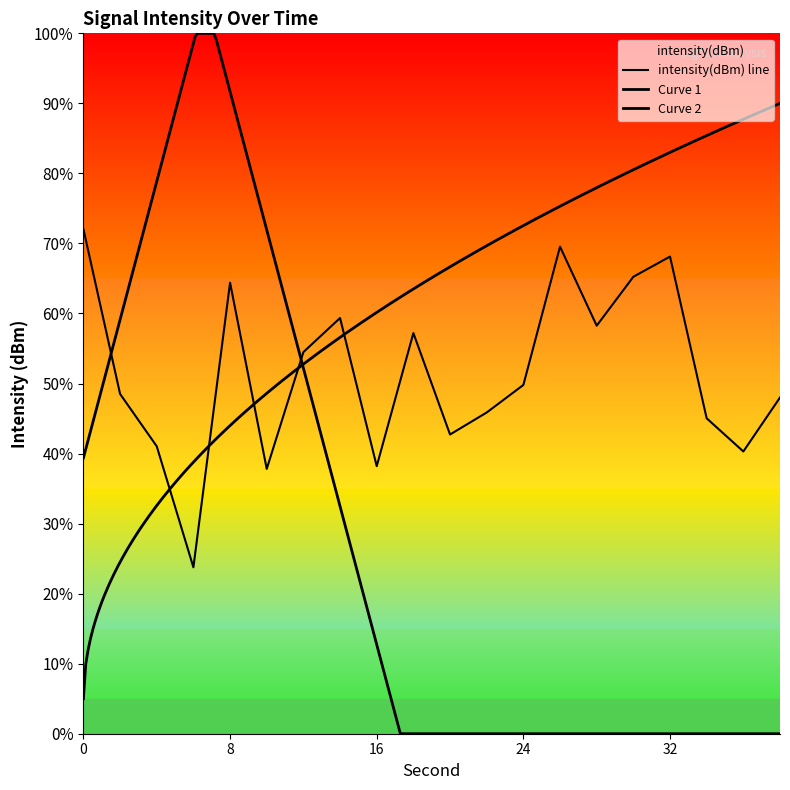

Reading left to right, list all the values displayed in this chart.

72.0	48.5	41.0	23.8	64.4	37.8	54.5	59.4	38.2	57.2	42.7	45.9	49.8	69.5	58.3	65.2	68.1	45.0	40.3	48.0